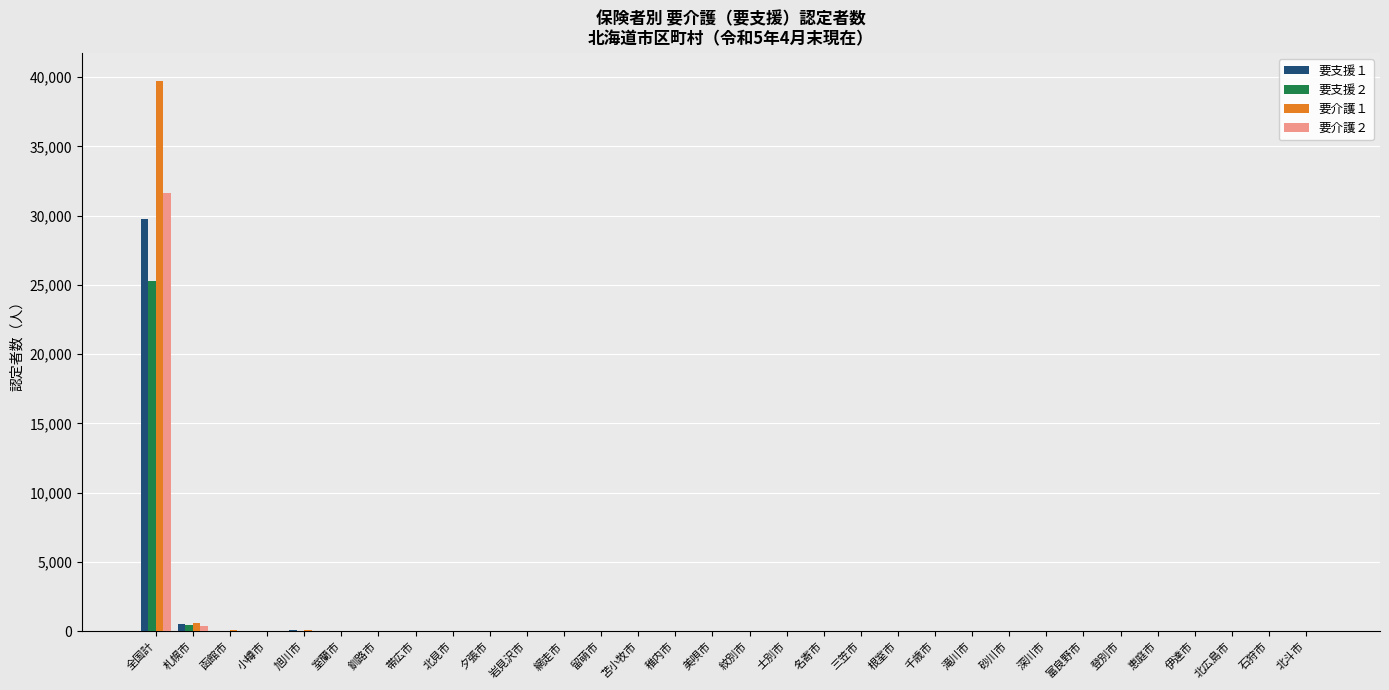

Which category has the highest value in the 要支援１ series?

全国計